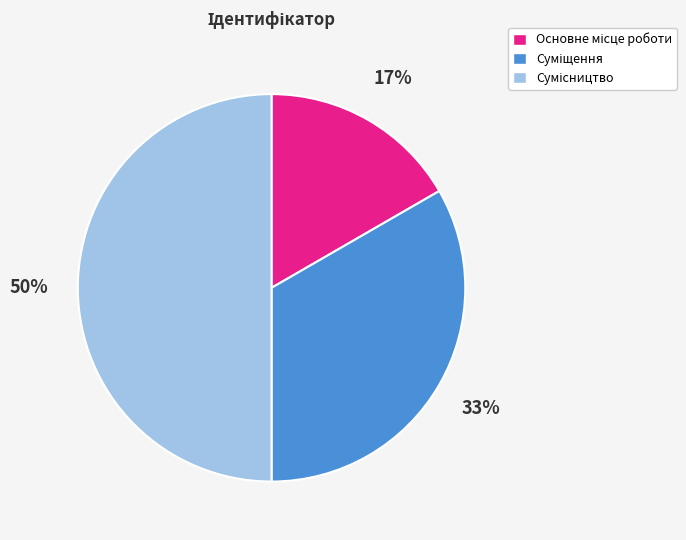

To the nearest percent, what is the difference between the largest and smallest slice percentages?

33%